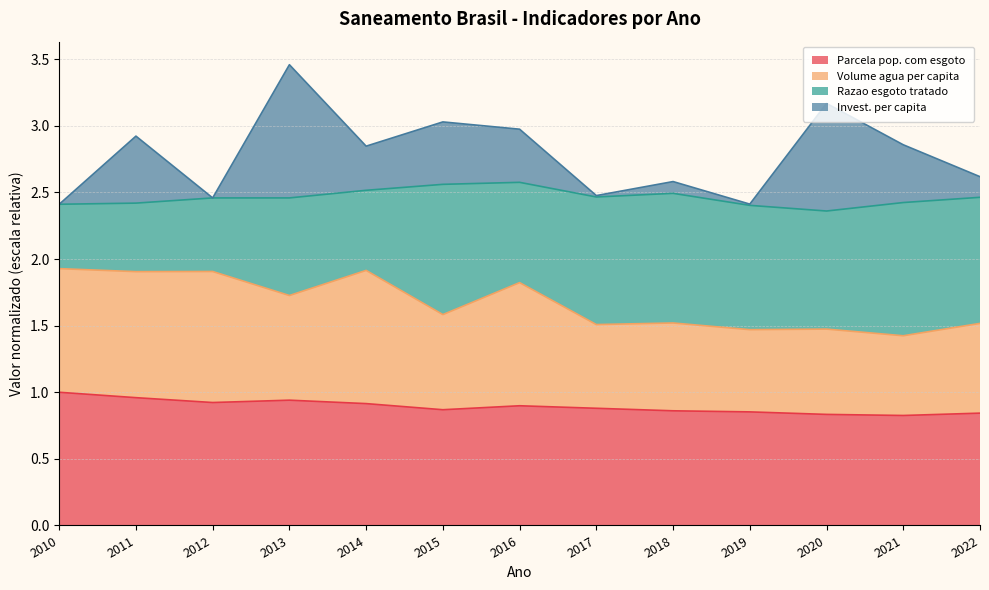

At which category is the sum across all series the highest?

2013